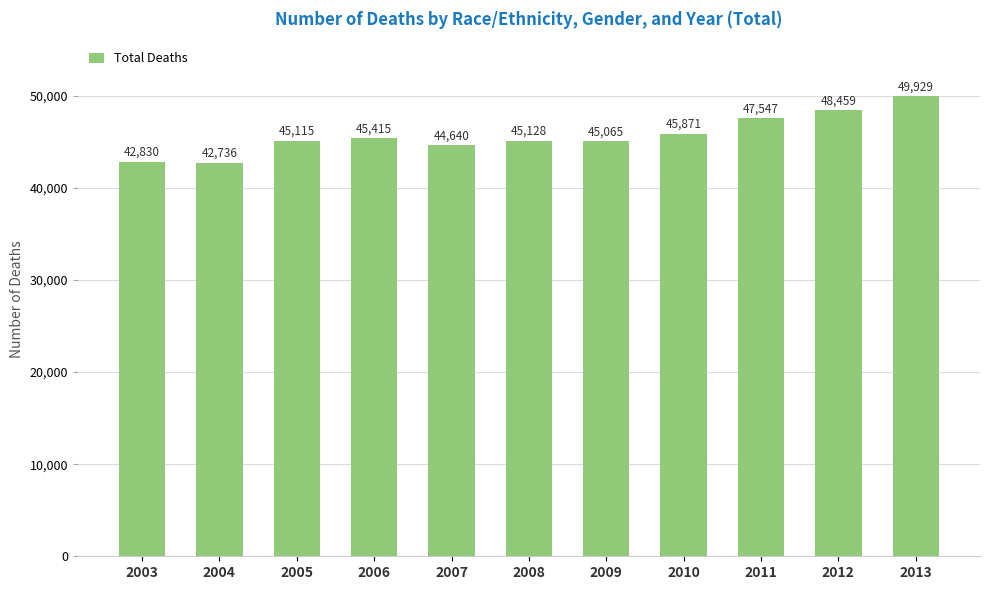

Rank the categories by value from lowest to highest.

2004, 2003, 2007, 2009, 2005, 2008, 2006, 2010, 2011, 2012, 2013